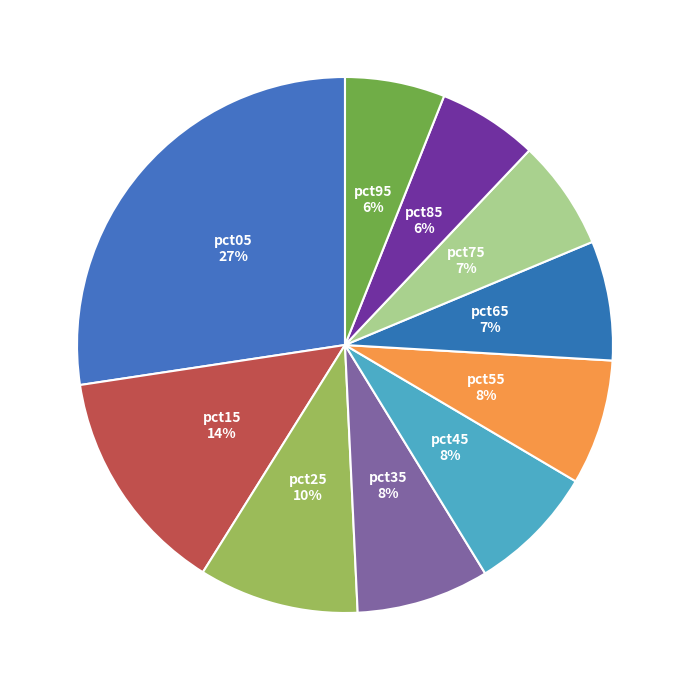

Between pct95 and pct45, which is larger?

pct45